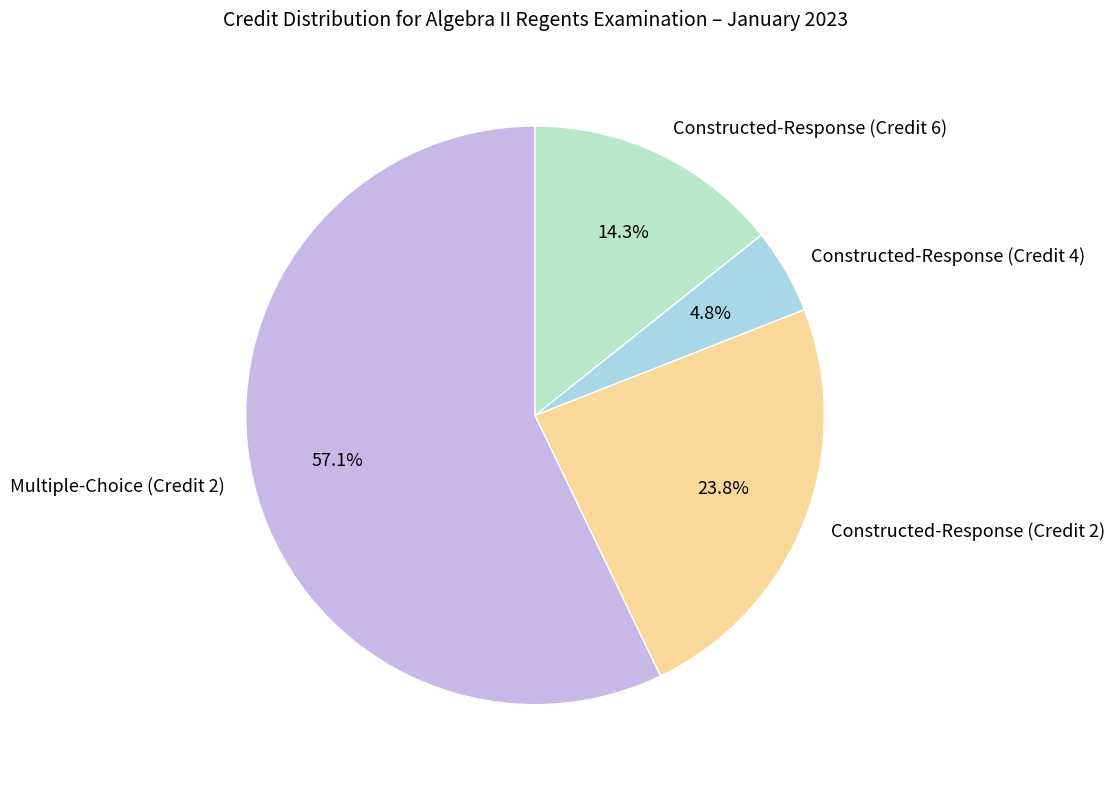

Rank the categories by value from highest to lowest.

Multiple-Choice (Credit 2), Constructed-Response (Credit 2), Constructed-Response (Credit 6), Constructed-Response (Credit 4)